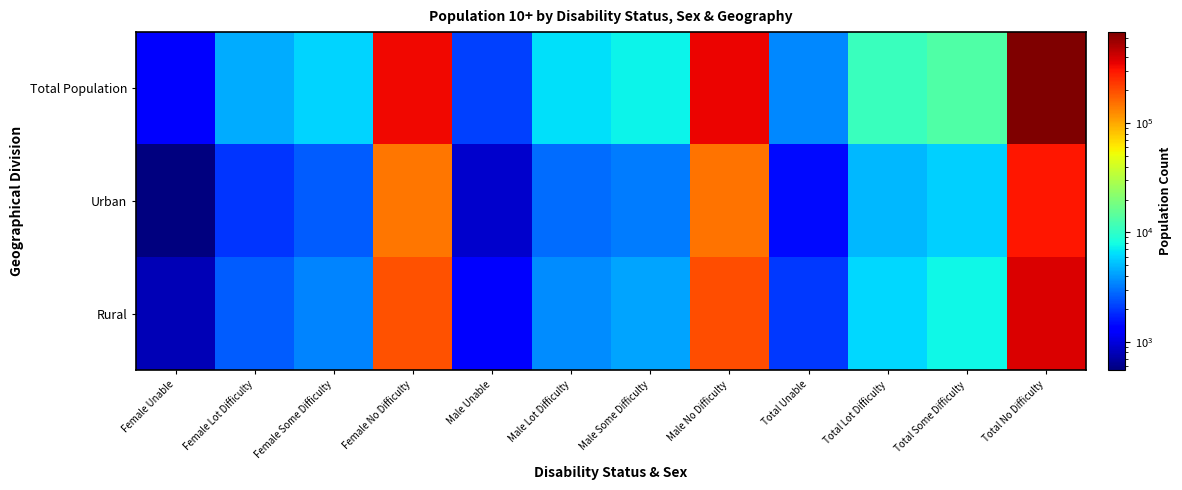

Reading left to right, list all the values displayed in this chart.

Total Population: Female Unable=1322	Female Lot Difficulty=4559	Female Some Difficulty=5960	Female No Difficulty=336871	Male Unable=2143	Male Lot Difficulty=6446	Male Some Difficulty=7495	Male No Difficulty=345525	Total Unable=3465	Total Lot Difficulty=11005	Total Some Difficulty=13455	Total No Difficulty=682396
Urban: Female Unable=551	Female Lot Difficulty=1965	Female Some Difficulty=2556	Female No Difficulty=146793	Male Unable=897	Male Lot Difficulty=2880	Male Some Difficulty=3249	Male No Difficulty=149961	Total Unable=1448	Total Lot Difficulty=4845	Total Some Difficulty=5805	Total No Difficulty=296754
Rural: Female Unable=771	Female Lot Difficulty=2594	Female Some Difficulty=3404	Female No Difficulty=190077	Male Unable=1246	Male Lot Difficulty=3566	Male Some Difficulty=4247	Male No Difficulty=195564	Total Unable=2017	Total Lot Difficulty=6160	Total Some Difficulty=7651	Total No Difficulty=385642